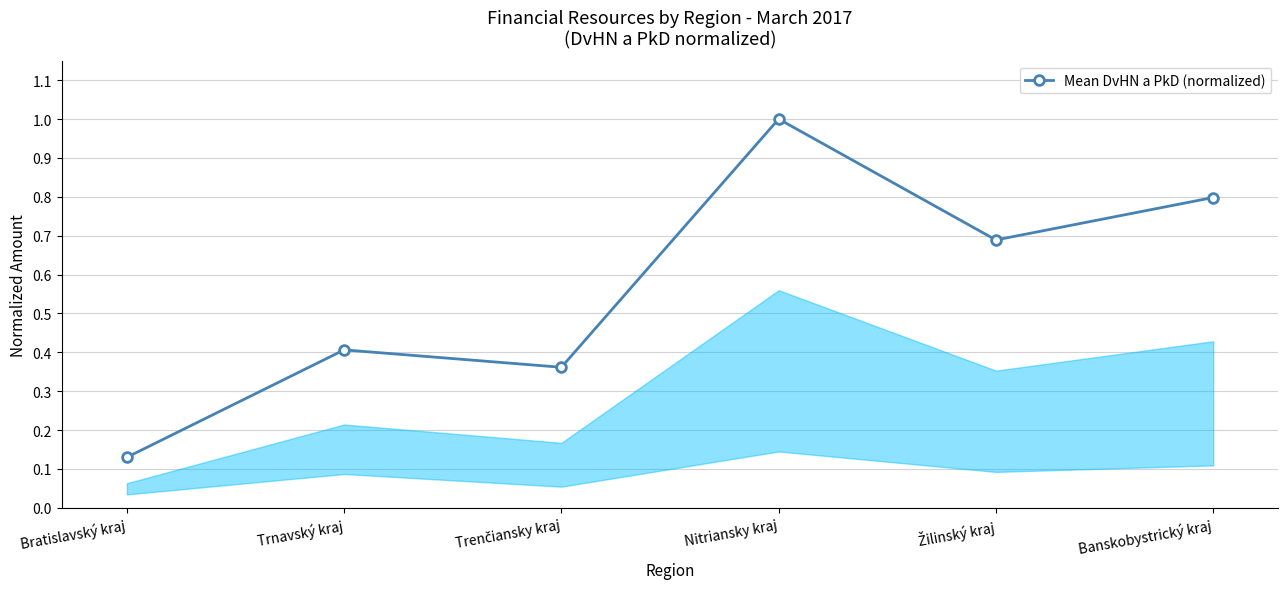

The value at Nitriansky kraj is 1.0. True or false?

True